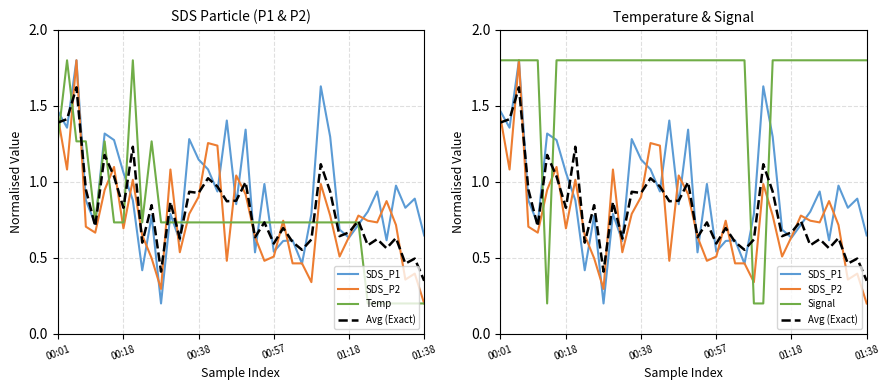

Is it true that Temp equals 1.2 at 24?

False